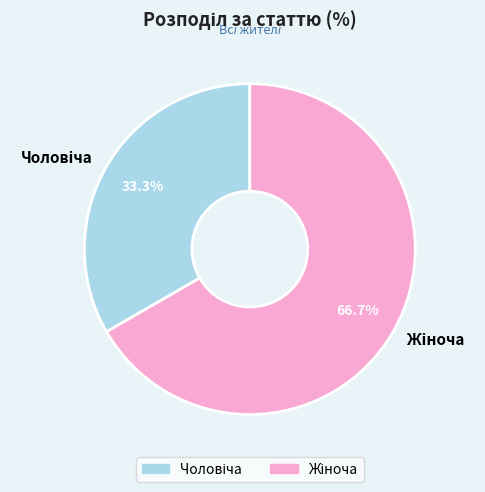

Does any single category account for the majority?

Yes